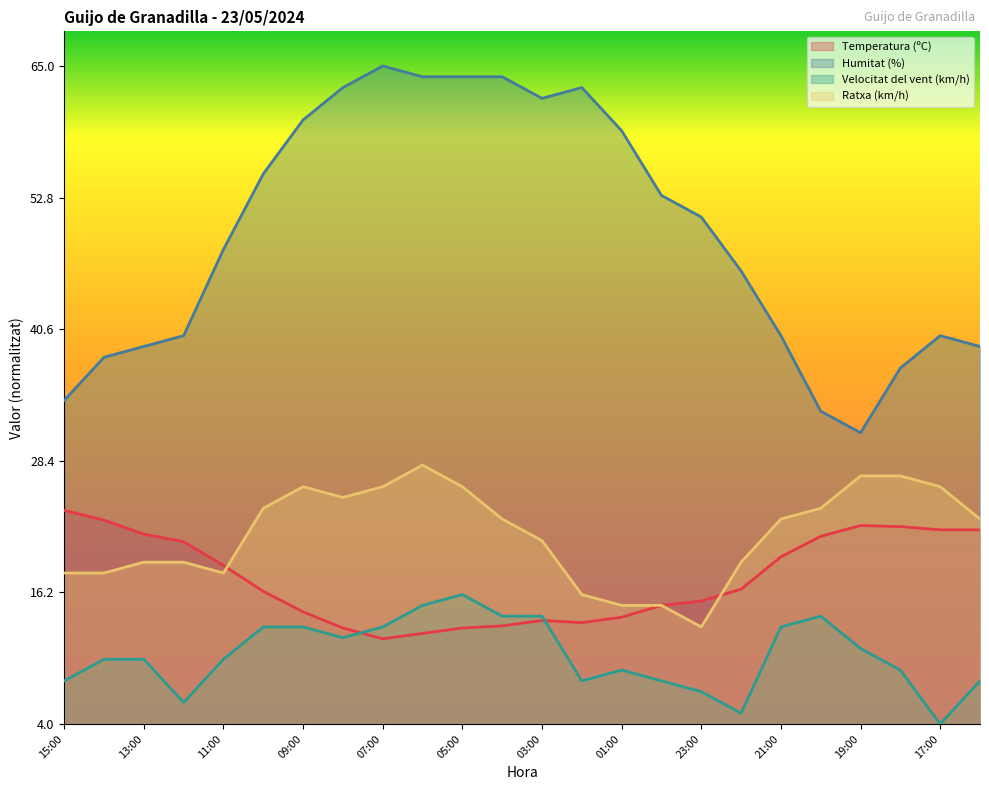

Reading right to left, list all the values displayed in this chart.

Temperatura (ºC): 16:00=28.0	17:00=28.0	18:00=28.5	19:00=28.7	20:00=27.1	21:00=24.1	22:00=19.5	23:00=17.8	00:00=17.1	01:00=15.4	02:00=14.6	03:00=15.0	04:00=14.2	05:00=13.9	06:00=13.1	07:00=12.3	08:00=13.9	09:00=16.2	10:00=19.2	11:00=22.9	12:00=26.3	13:00=27.4	14:00=29.4	15:00=30.8
Humitat (%): 16:00=54.5	17:00=56.1	18:00=51.4	19:00=42.0	20:00=45.2	21:00=56.1	22:00=65.4	23:00=73.2	00:00=76.3	01:00=85.7	02:00=91.9	03:00=90.3	04:00=93.4	05:00=93.4	06:00=93.4	07:00=95.0	08:00=91.9	09:00=87.2	10:00=79.4	11:00=68.5	12:00=56.1	13:00=54.5	14:00=53.0	15:00=46.7
Velocitat del vent (km/h): 16:00=6.2	17:00=0.0	18:00=7.8	19:00=10.9	20:00=15.6	21:00=14.0	22:00=1.6	23:00=4.7	00:00=6.2	01:00=7.8	02:00=6.2	03:00=15.6	04:00=15.6	05:00=18.7	06:00=17.1	07:00=14.0	08:00=12.5	09:00=14.0	10:00=14.0	11:00=9.3	12:00=3.1	13:00=9.3	14:00=9.3	15:00=6.2
Ratxa (km/h): 16:00=29.6	17:00=34.3	18:00=35.8	19:00=35.8	20:00=31.1	21:00=29.6	22:00=23.4	23:00=14.0	00:00=17.1	01:00=17.1	02:00=18.7	03:00=26.5	04:00=29.6	05:00=34.3	06:00=37.4	07:00=34.3	08:00=32.7	09:00=34.3	10:00=31.1	11:00=21.8	12:00=23.4	13:00=23.4	14:00=21.8	15:00=21.8